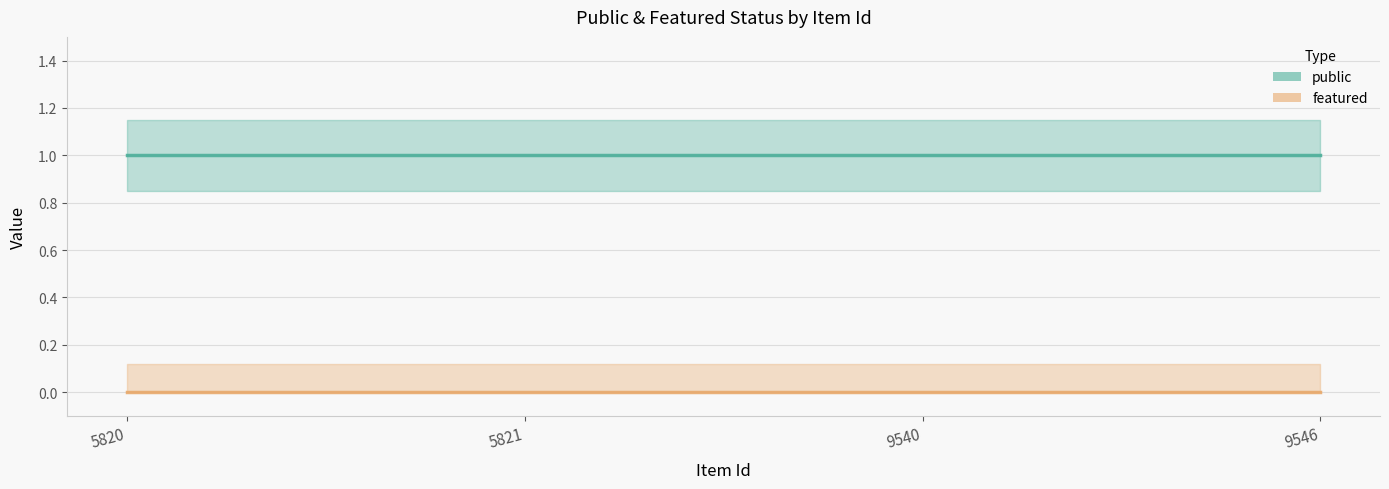

Which category has the lowest value in the featured series?

5820